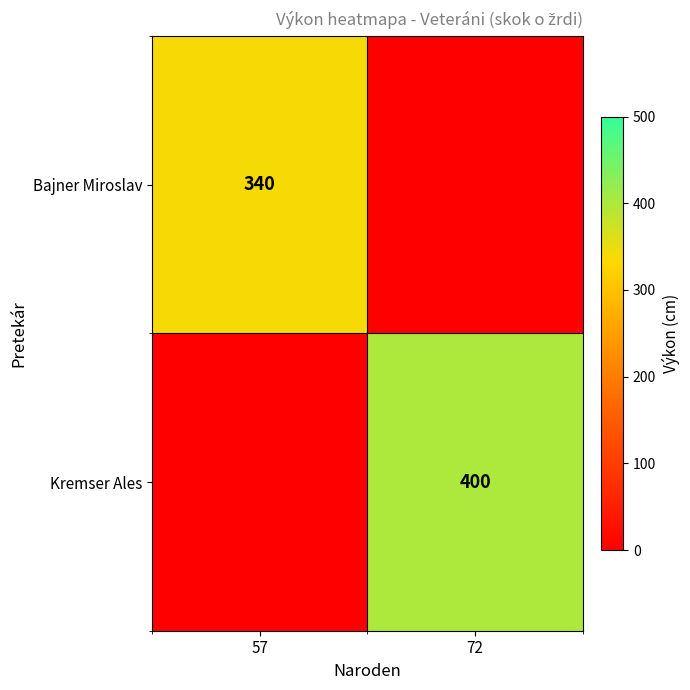

The Kremser Ales series shows 194 at 72. True or false?

False